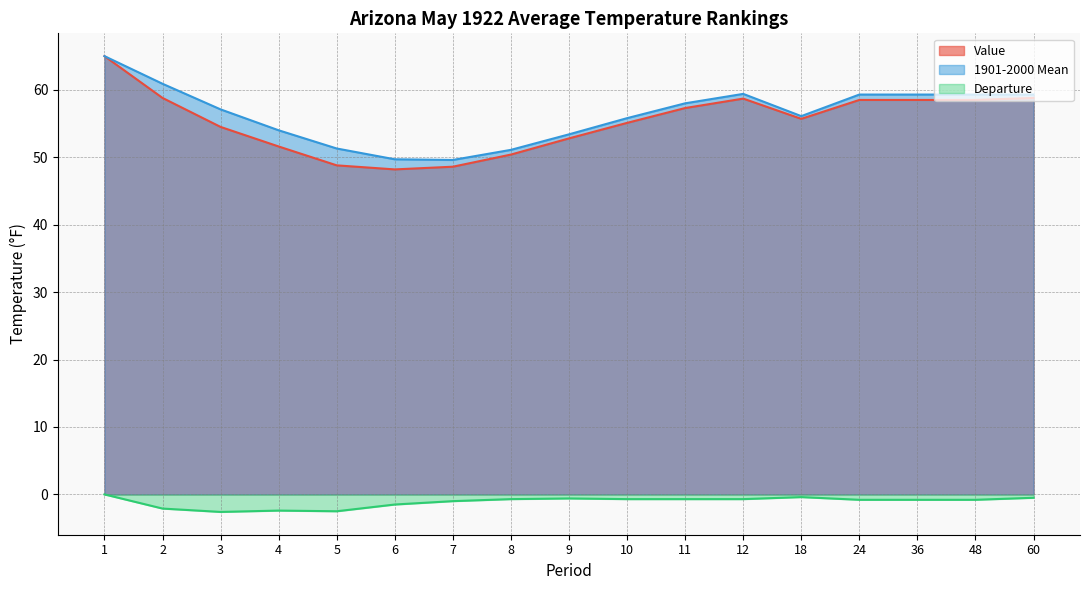

Which series has the largest range (max minus min)?

Value